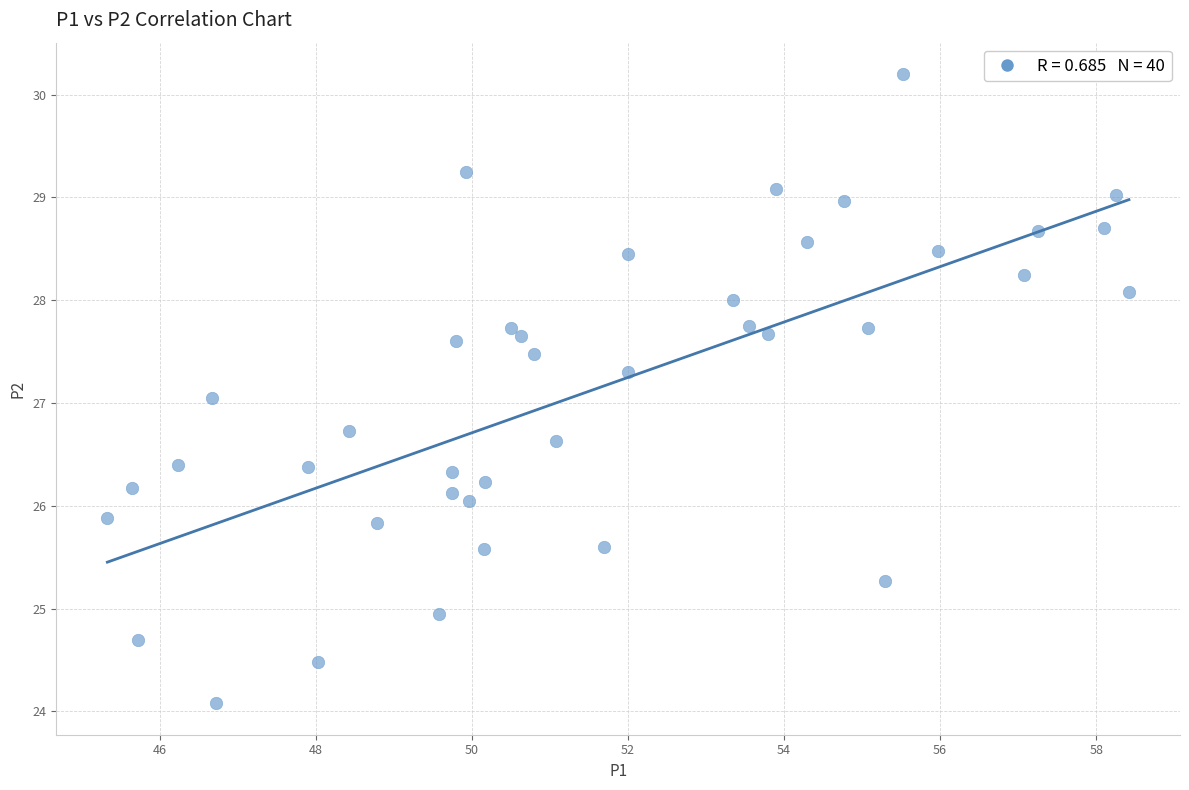

What is the range of X values (max minus min)?

13.1